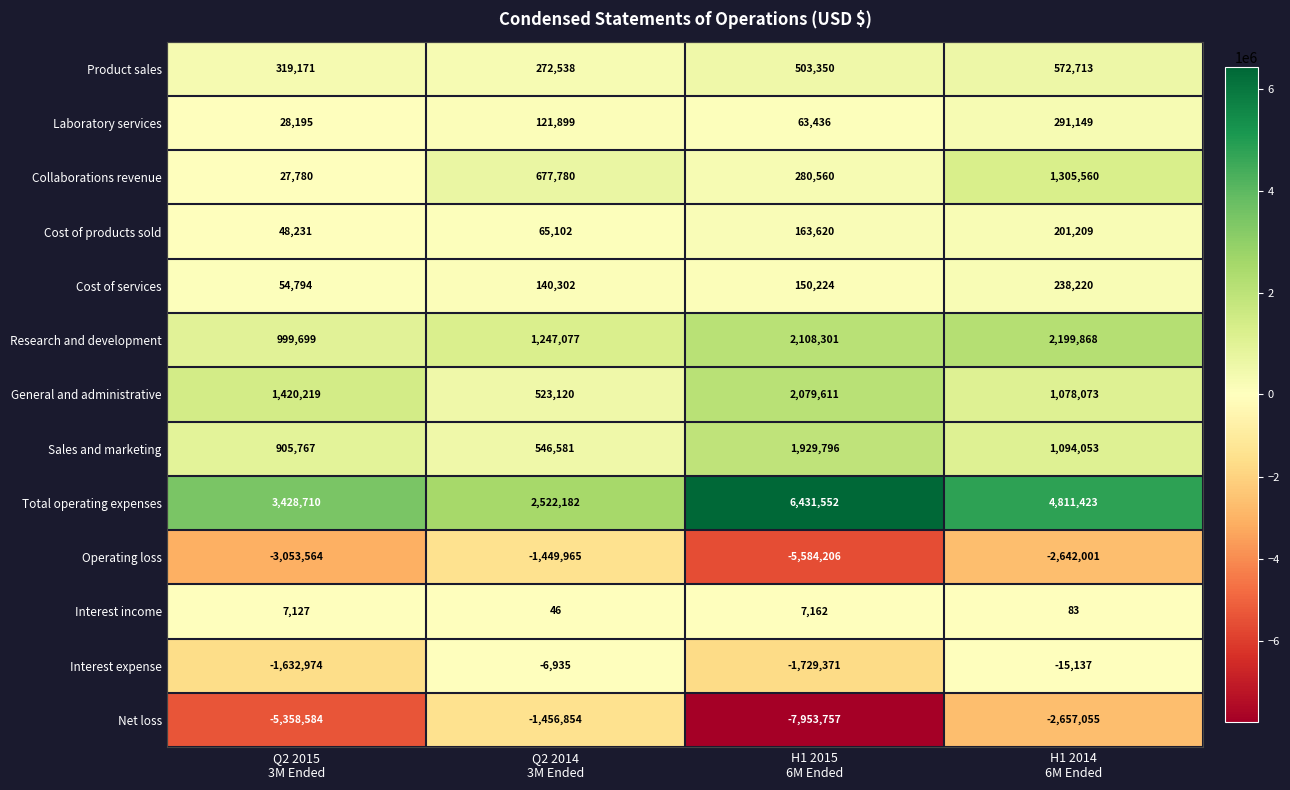

What is the difference between the maximum and minimum values in the Research and development series?

1200169